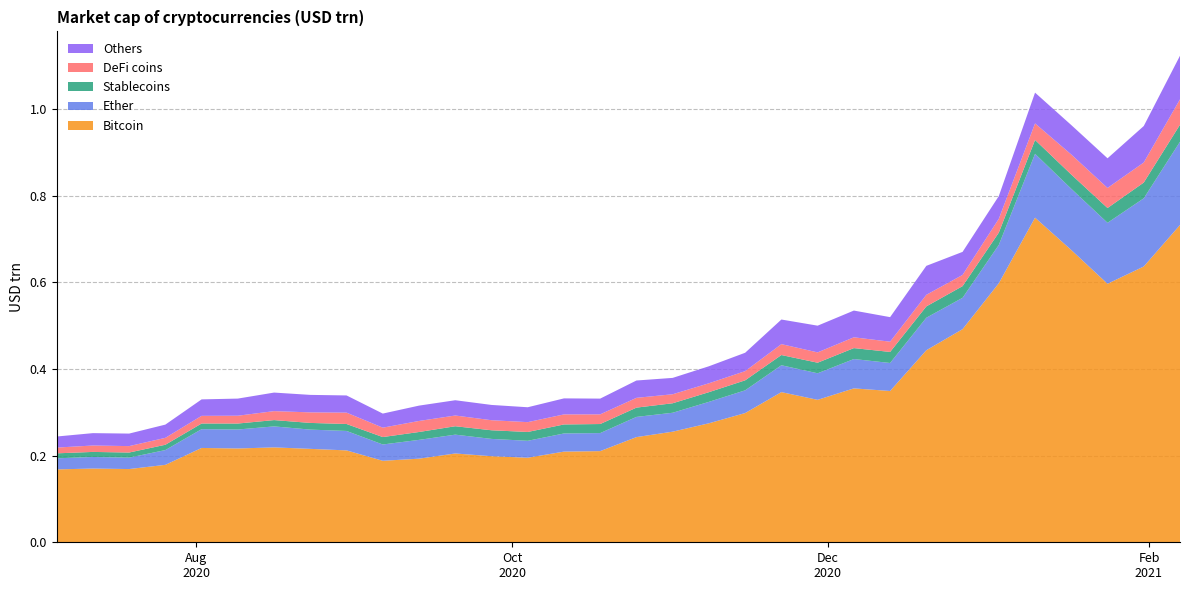

Reading left to right, transcribe all the data shown in this chart.

Bitcoin: 2020-07-05=0.2	2020-07-12=0.2	2020-07-19=0.2	2020-07-26=0.2	2020-08-02=0.2	2020-08-09=0.2	2020-08-16=0.2	2020-08-23=0.2	2020-08-30=0.2	2020-09-06=0.2	2020-09-13=0.2	2020-09-20=0.2	2020-09-27=0.2	2020-10-04=0.2	2020-10-11=0.2	2020-10-18=0.2	2020-10-25=0.2	2020-11-01=0.3	2020-11-08=0.3	2020-11-15=0.3	2020-11-22=0.3	2020-11-29=0.3	2020-12-06=0.4	2020-12-13=0.3	2020-12-20=0.4	2020-12-27=0.5	2021-01-03=0.6	2021-01-10=0.7	2021-01-17=0.7	2021-01-24=0.6	2021-01-31=0.6	2021-02-07=0.7
Ether: 2020-07-05=0.0	2020-07-12=0.0	2020-07-19=0.0	2020-07-26=0.0	2020-08-02=0.0	2020-08-09=0.0	2020-08-16=0.0	2020-08-23=0.0	2020-08-30=0.0	2020-09-06=0.0	2020-09-13=0.0	2020-09-20=0.0	2020-09-27=0.0	2020-10-04=0.0	2020-10-11=0.0	2020-10-18=0.0	2020-10-25=0.0	2020-11-01=0.0	2020-11-08=0.0	2020-11-15=0.1	2020-11-22=0.1	2020-11-29=0.1	2020-12-06=0.1	2020-12-13=0.1	2020-12-20=0.1	2020-12-27=0.1	2021-01-03=0.1	2021-01-10=0.1	2021-01-17=0.1	2021-01-24=0.1	2021-01-31=0.2	2021-02-07=0.2
Stablecoins: 2020-07-05=0.0	2020-07-12=0.0	2020-07-19=0.0	2020-07-26=0.0	2020-08-02=0.0	2020-08-09=0.0	2020-08-16=0.0	2020-08-23=0.0	2020-08-30=0.0	2020-09-06=0.0	2020-09-13=0.0	2020-09-20=0.0	2020-09-27=0.0	2020-10-04=0.0	2020-10-11=0.0	2020-10-18=0.0	2020-10-25=0.0	2020-11-01=0.0	2020-11-08=0.0	2020-11-15=0.0	2020-11-22=0.0	2020-11-29=0.0	2020-12-06=0.0	2020-12-13=0.0	2020-12-20=0.0	2020-12-27=0.0	2021-01-03=0.0	2021-01-10=0.0	2021-01-17=0.0	2021-01-24=0.0	2021-01-31=0.0	2021-02-07=0.0
DeFi coins: 2020-07-05=0.0	2020-07-12=0.0	2020-07-19=0.0	2020-07-26=0.0	2020-08-02=0.0	2020-08-09=0.0	2020-08-16=0.0	2020-08-23=0.0	2020-08-30=0.0	2020-09-06=0.0	2020-09-13=0.0	2020-09-20=0.0	2020-09-27=0.0	2020-10-04=0.0	2020-10-11=0.0	2020-10-18=0.0	2020-10-25=0.0	2020-11-01=0.0	2020-11-08=0.0	2020-11-15=0.0	2020-11-22=0.0	2020-11-29=0.0	2020-12-06=0.0	2020-12-13=0.0	2020-12-20=0.0	2020-12-27=0.0	2021-01-03=0.0	2021-01-10=0.0	2021-01-17=0.0	2021-01-24=0.0	2021-01-31=0.0	2021-02-07=0.1
Others: 2020-07-05=0.0	2020-07-12=0.0	2020-07-19=0.0	2020-07-26=0.0	2020-08-02=0.0	2020-08-09=0.0	2020-08-16=0.0	2020-08-23=0.0	2020-08-30=0.0	2020-09-06=0.0	2020-09-13=0.0	2020-09-20=0.0	2020-09-27=0.0	2020-10-04=0.0	2020-10-11=0.0	2020-10-18=0.0	2020-10-25=0.0	2020-11-01=0.0	2020-11-08=0.0	2020-11-15=0.0	2020-11-22=0.1	2020-11-29=0.1	2020-12-06=0.1	2020-12-13=0.1	2020-12-20=0.1	2020-12-27=0.1	2021-01-03=0.1	2021-01-10=0.1	2021-01-17=0.1	2021-01-24=0.1	2021-01-31=0.1	2021-02-07=0.1